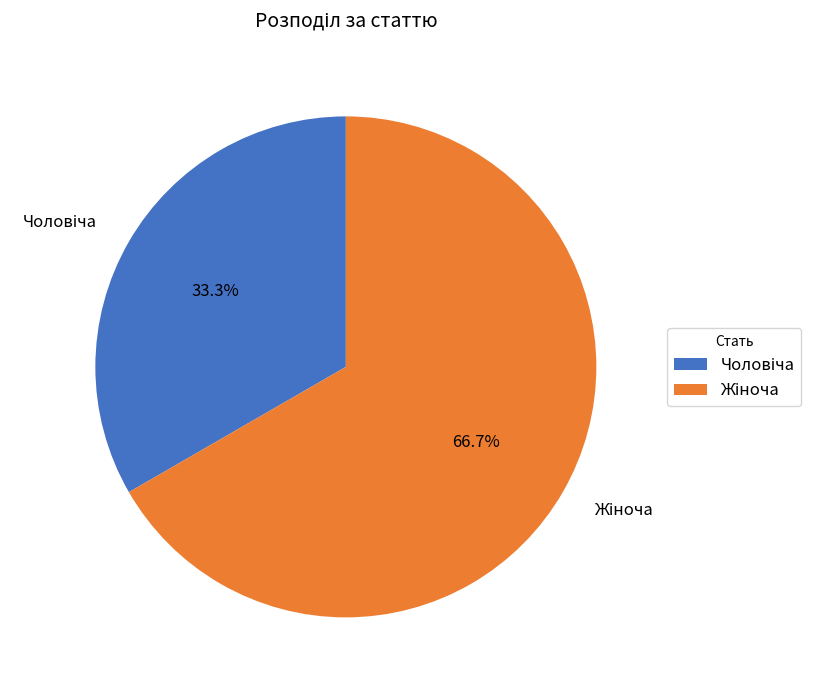

Does any single category account for the majority?

Yes